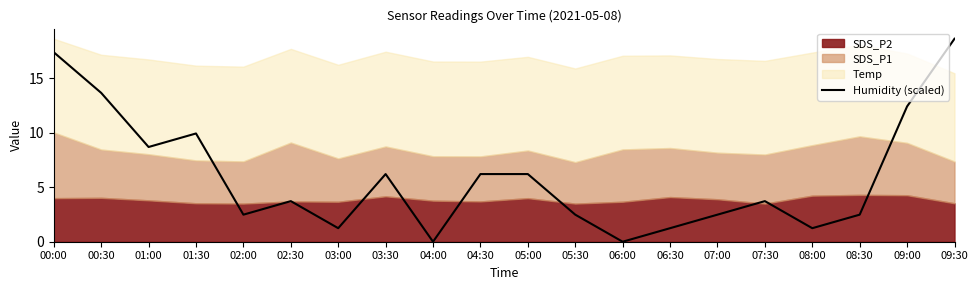

How many points are higher than both their immediate neighbors (excluding endpoints)?

4